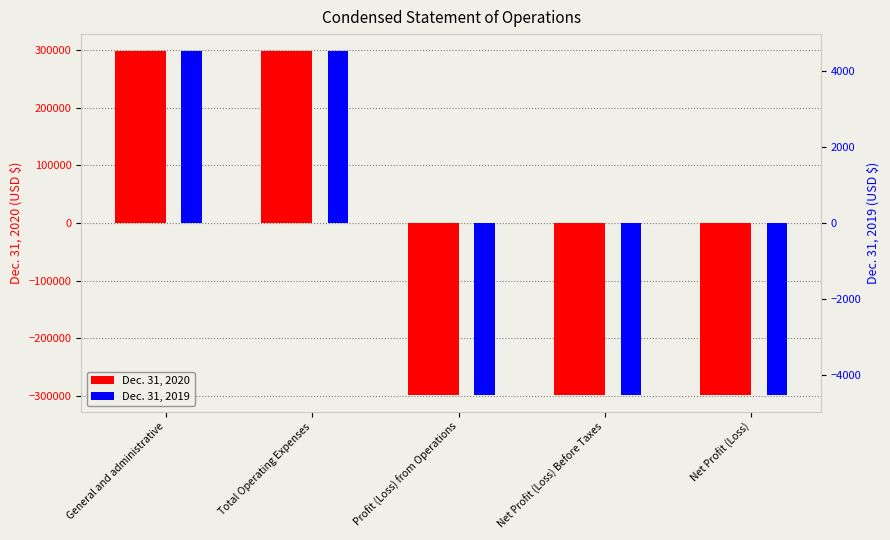

What is the maximum value for Dec. 31, 2020?

297519